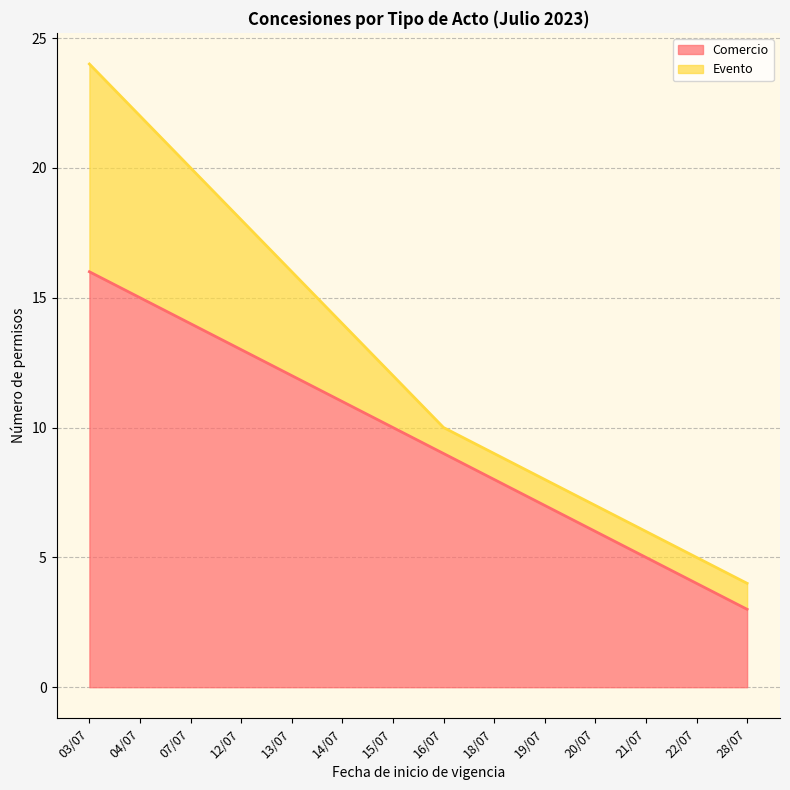

The value at 16/07 is 12. True or false?

False